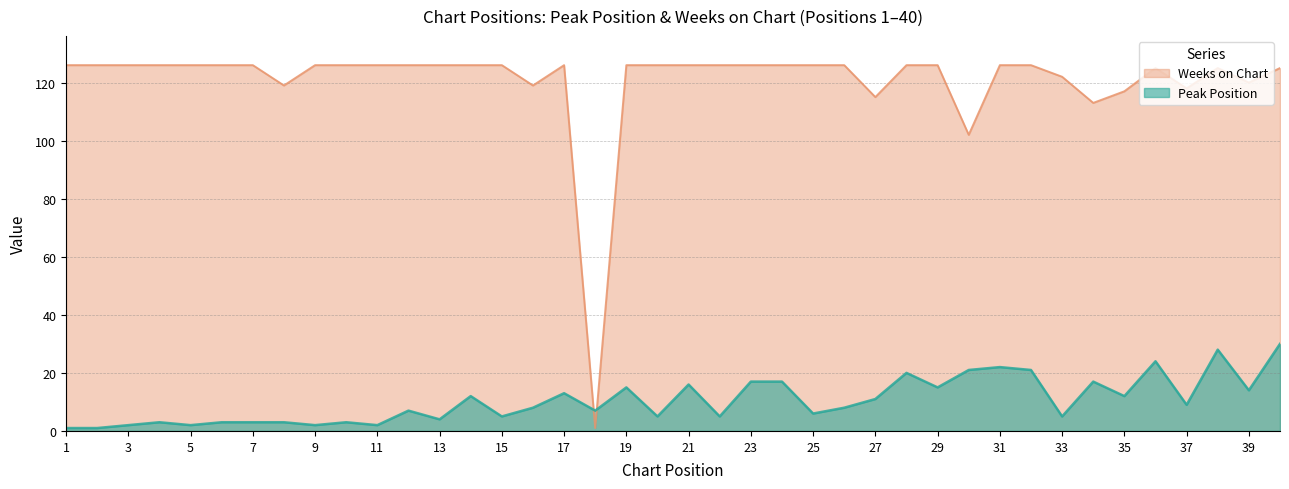

True or false: Weeks on Chart has a value of 126 at 20.

True